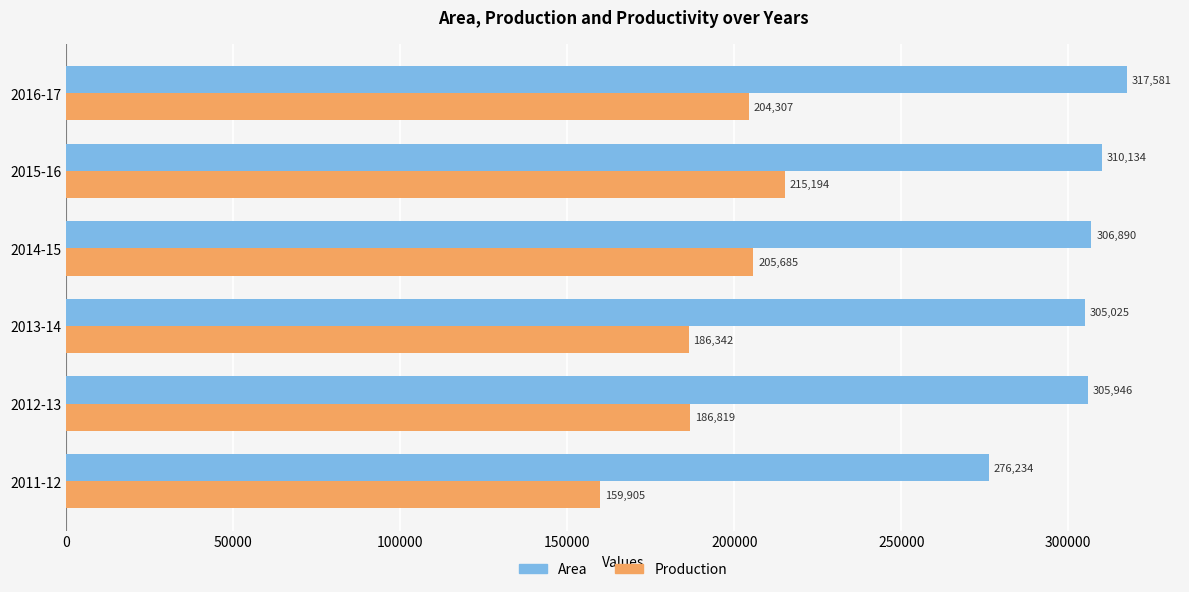

What are all the series names shown in the legend?

Area, Production